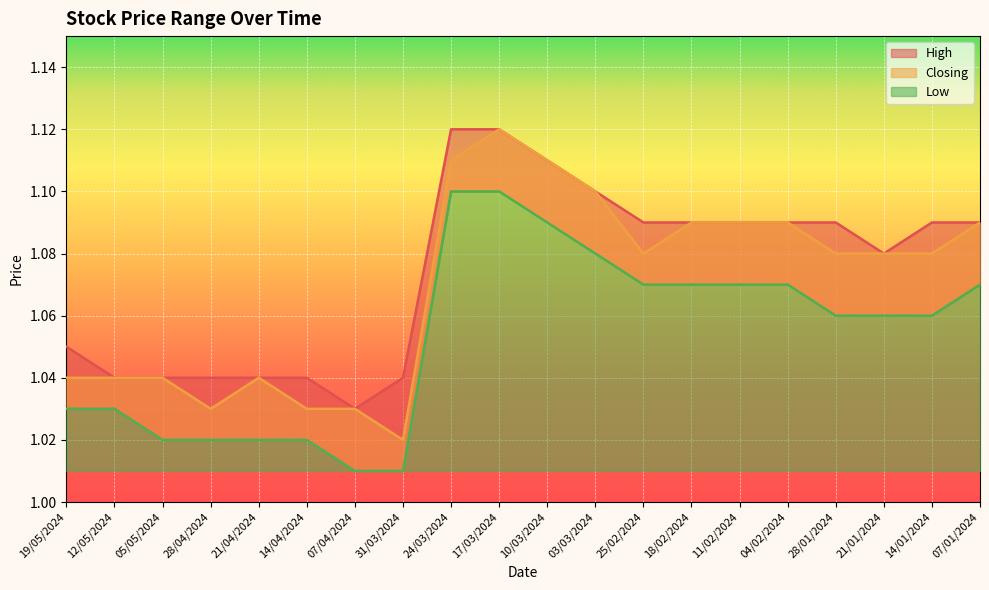

List the series in order of their overall mean, lowest first.

Low, Closing, High